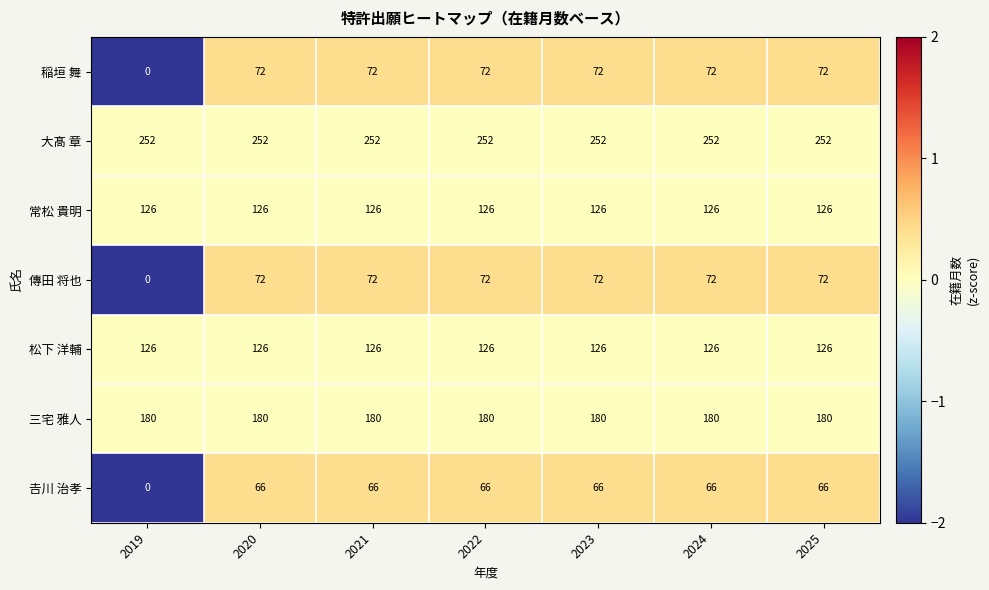

What is the greatest value displayed?

252